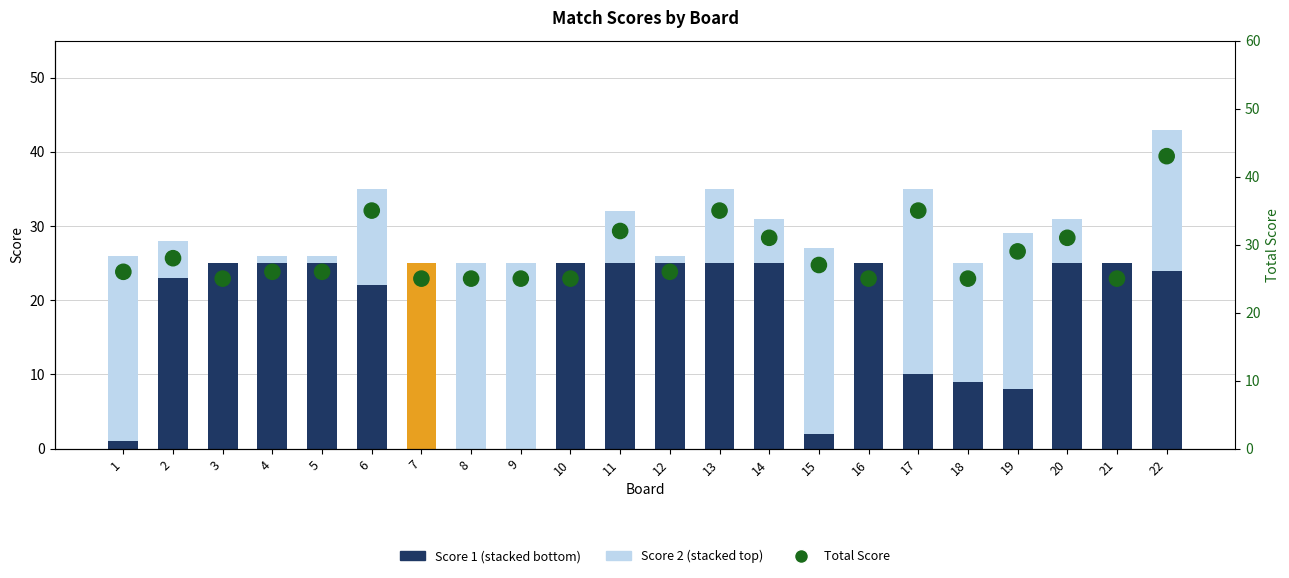

Which series reaches the maximum Y coordinate?

Total Score